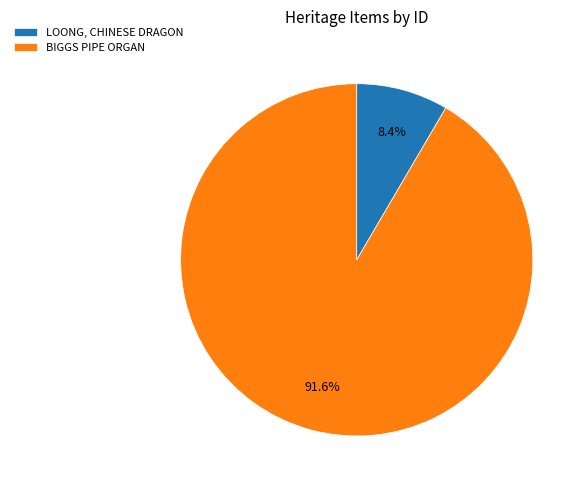

Combined, do LOONG, CHINESE DRAGON and BIGGS PIPE ORGAN account for over 50%?

Yes